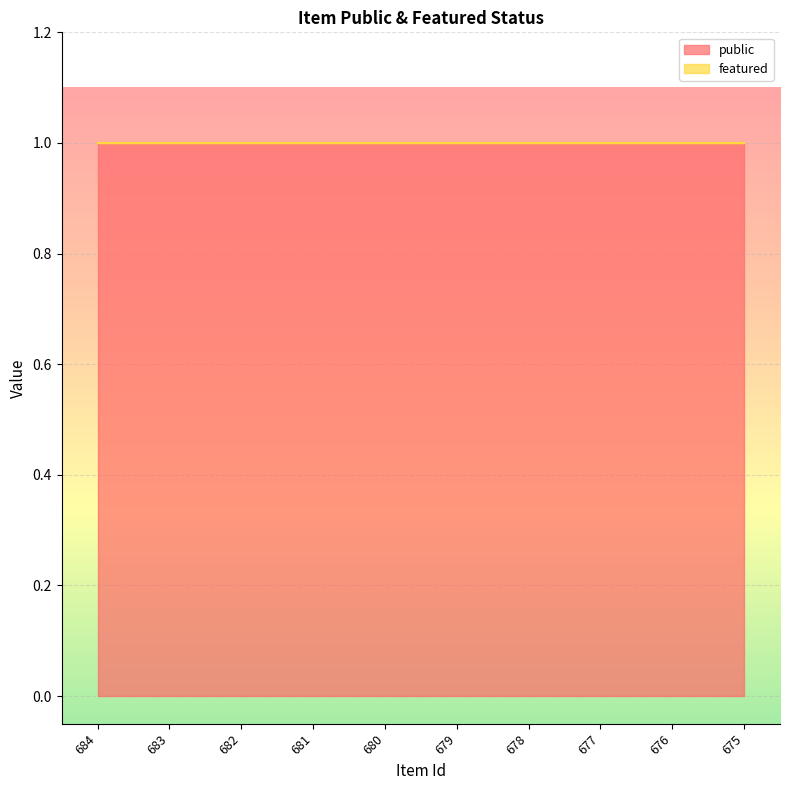

At which category is the sum across all series the highest?

684